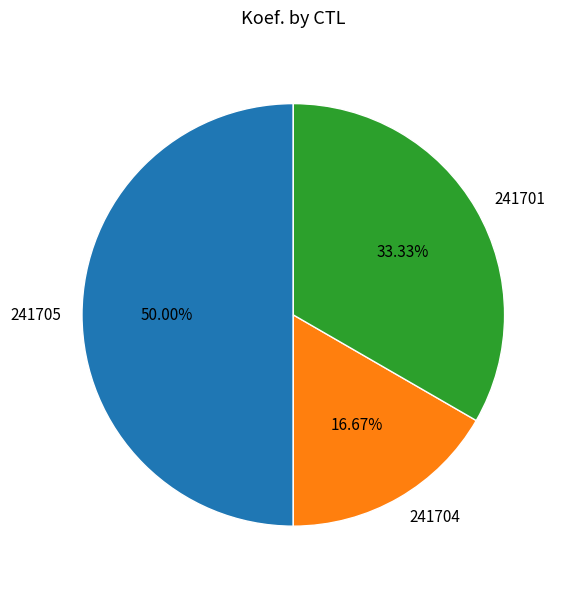

To the nearest percent, what is the average slice percentage?

33%